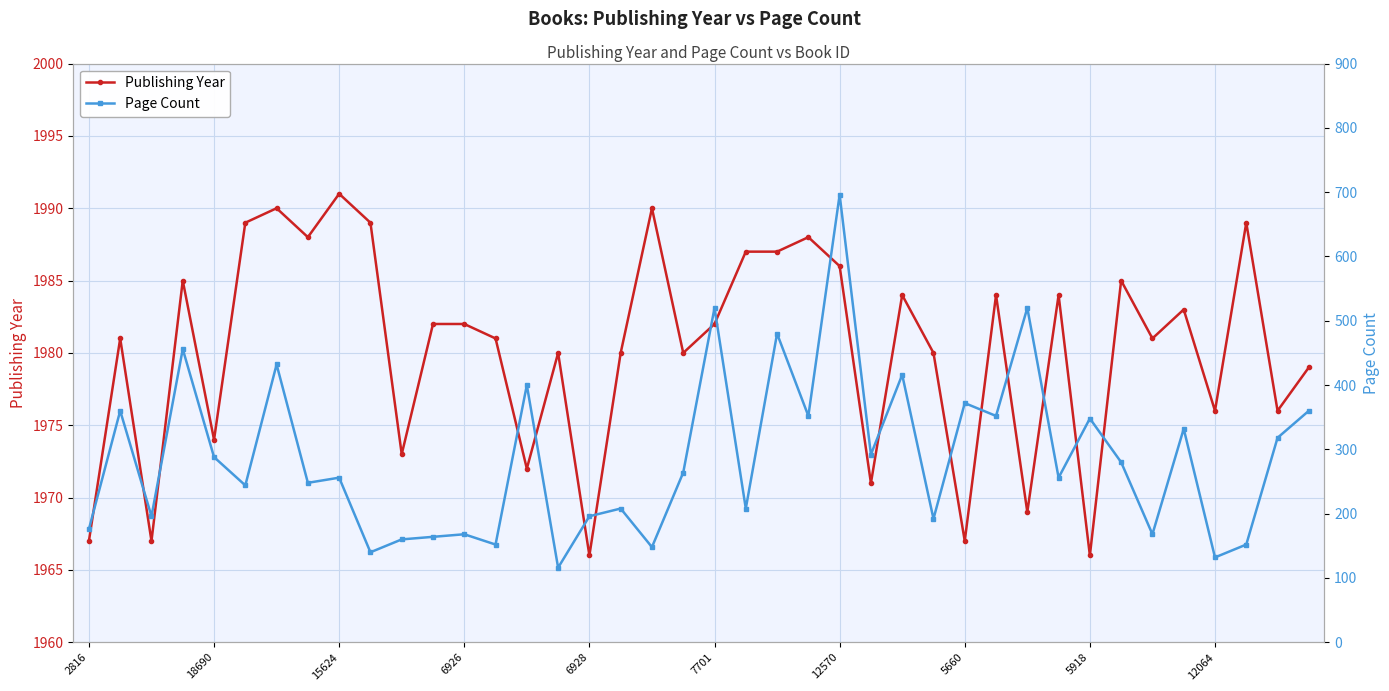

Is this an area chart (filled region under the line)?

No